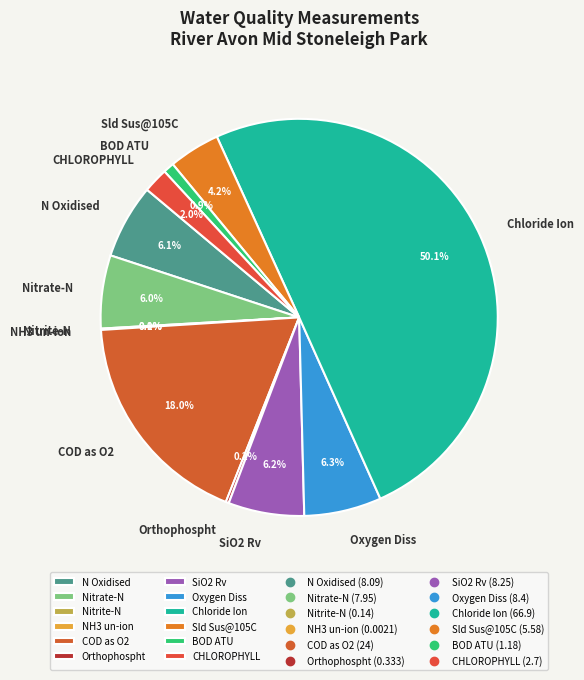

Is COD as O2 the majority of the pie?

No